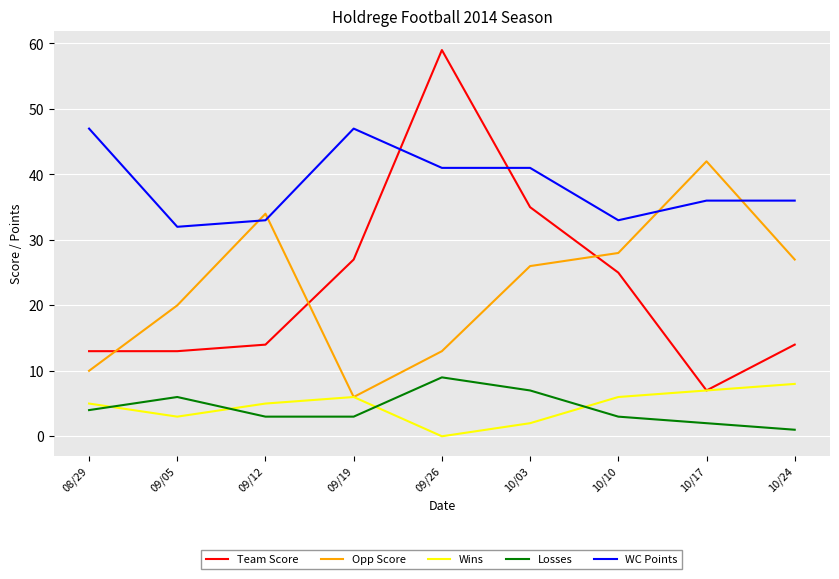

What is the sum of the Team Score values at 10/24 and 09/05?

27